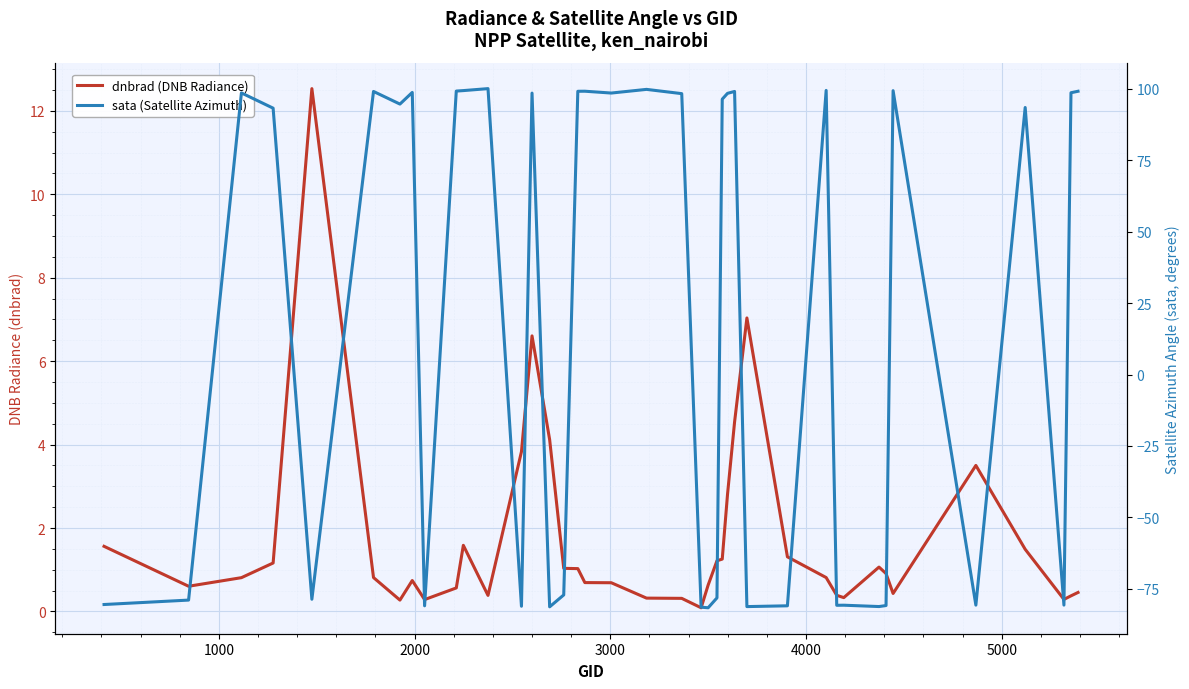

What is the maximum value for sata (Satellite Azimuth)?

100.0